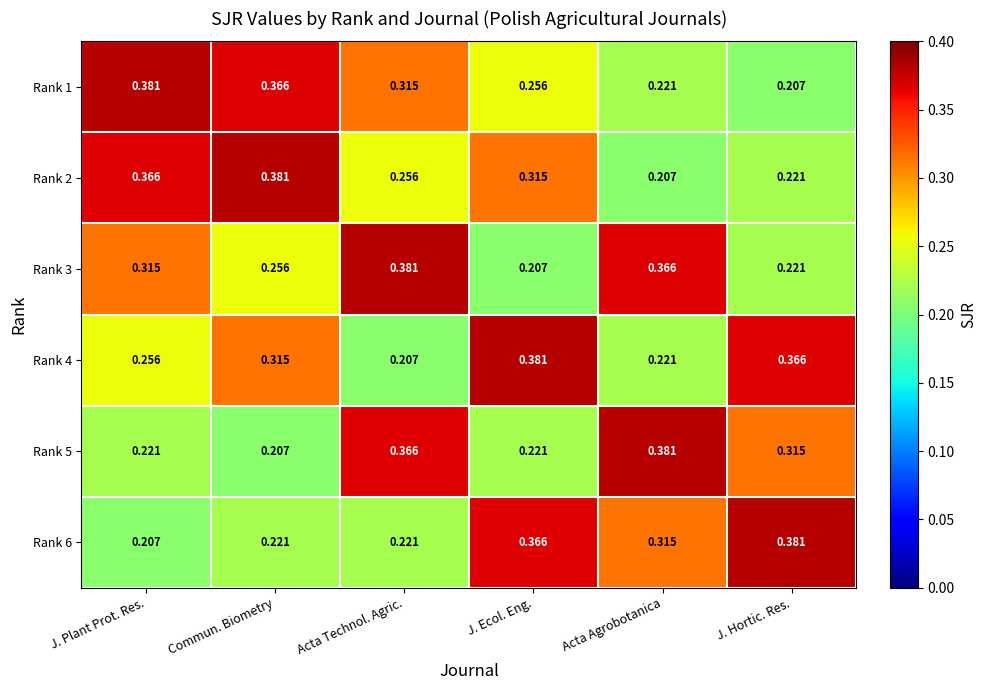

Where is Rank 3 nearest to the value 0?

J. Ecol. Eng.